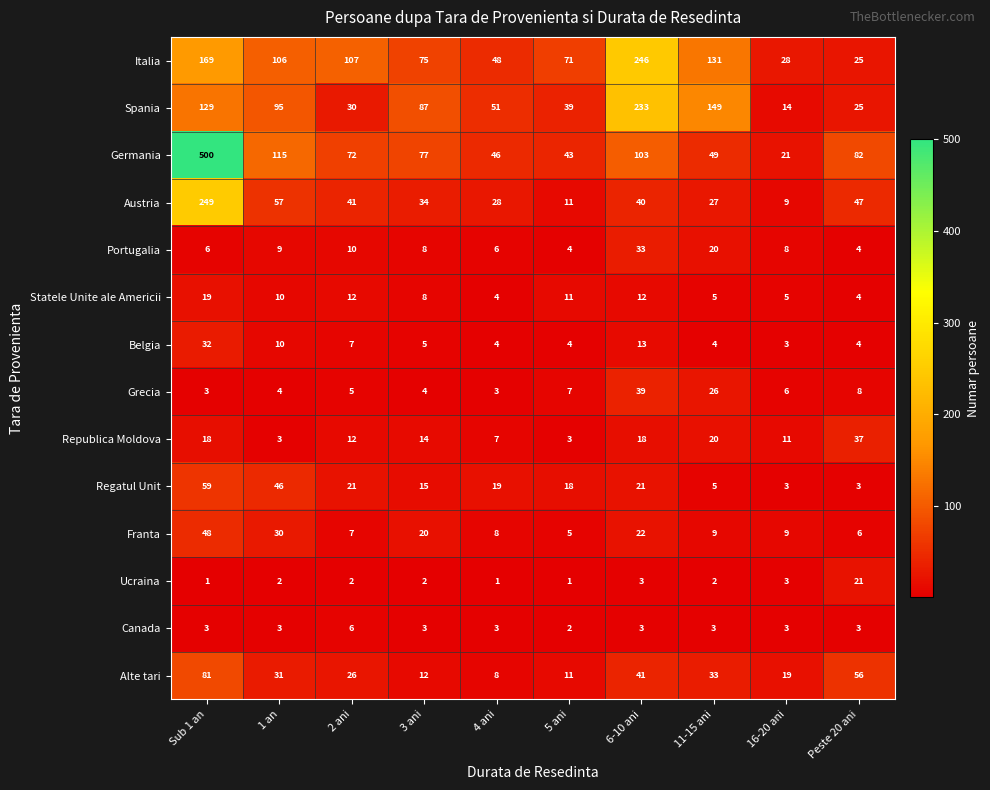

Which series has the widest spread of values?

Germania